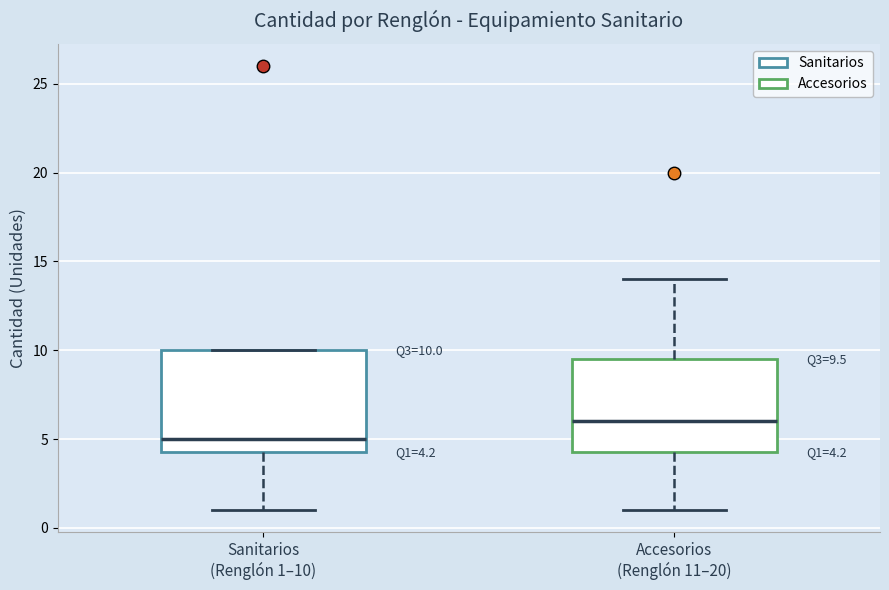

Which box's median line is the highest?

Accesorios (Renglón 11–20)